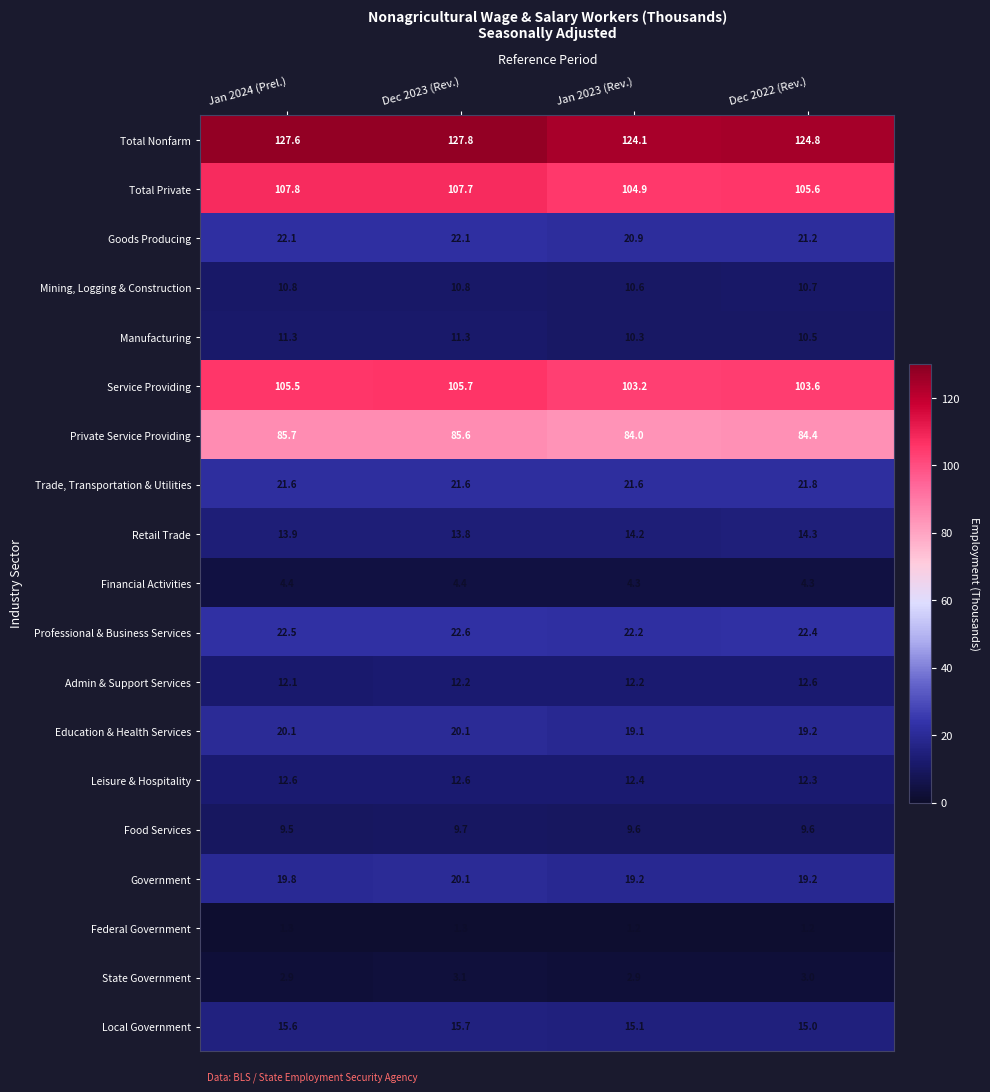

Rank the series at Jan 2023 (Rev.) from highest to lowest value.

Total Nonfarm, Total Private, Service Providing, Private Service Providing, Professional & Business Services, Trade, Transportation & Utilities, Goods Producing, Government, Education & Health Services, Local Government, Retail Trade, Leisure & Hospitality, Admin & Support Services, Mining, Logging & Construction, Manufacturing, Food Services, Financial Activities, State Government, Federal Government